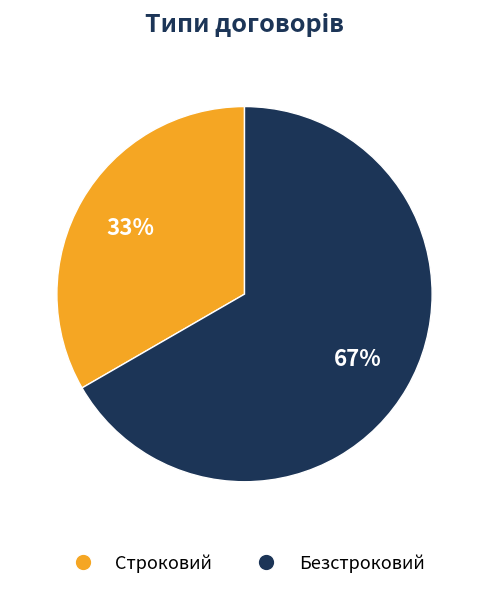

To the nearest percent, what is the average slice percentage?

50%